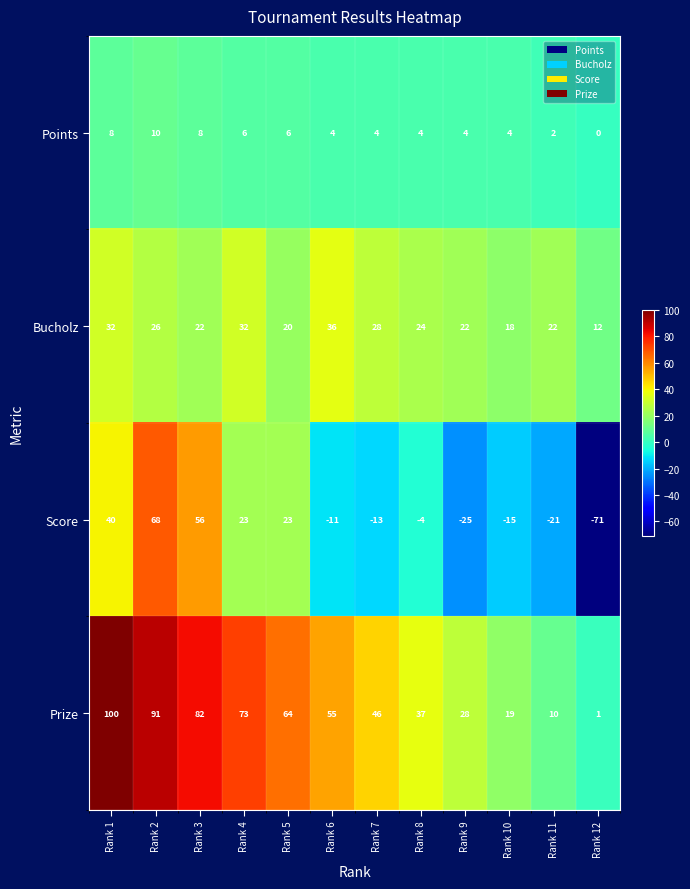

Read the Bucholz value at Rank 5, to the nearest 10.

20